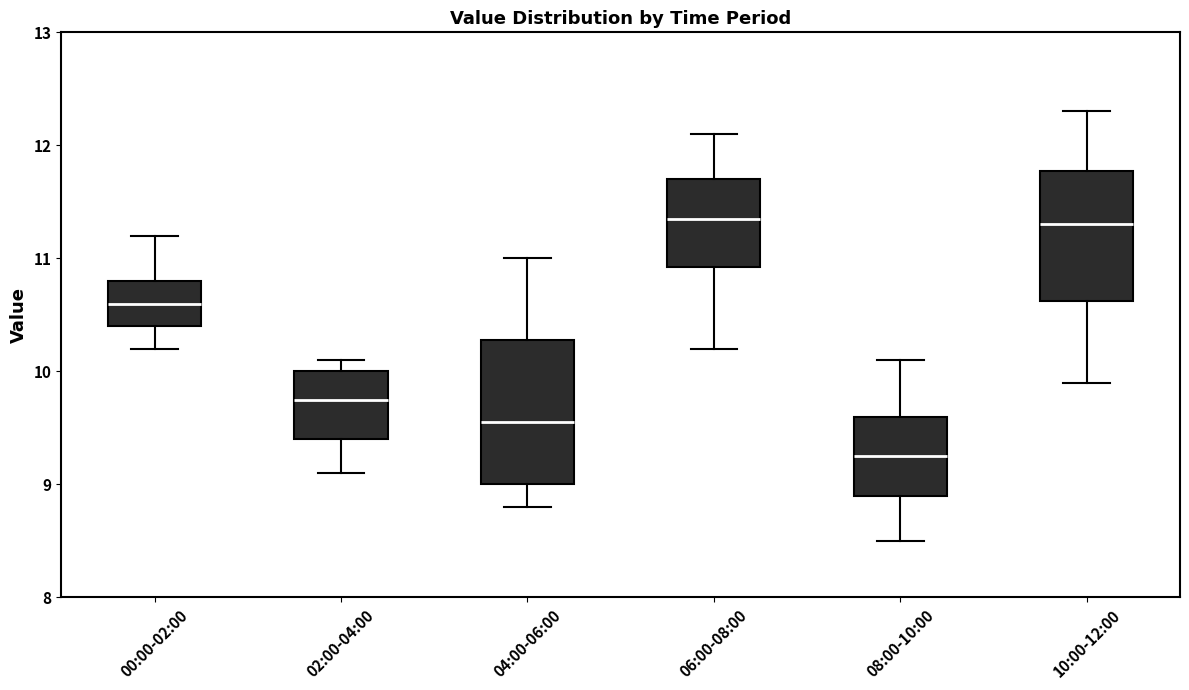

Where does the median line of the box for 00:00-02:00 sit on the y-axis? The values are not printed on the chart, so give them approximately, as read against the axis.

10.6